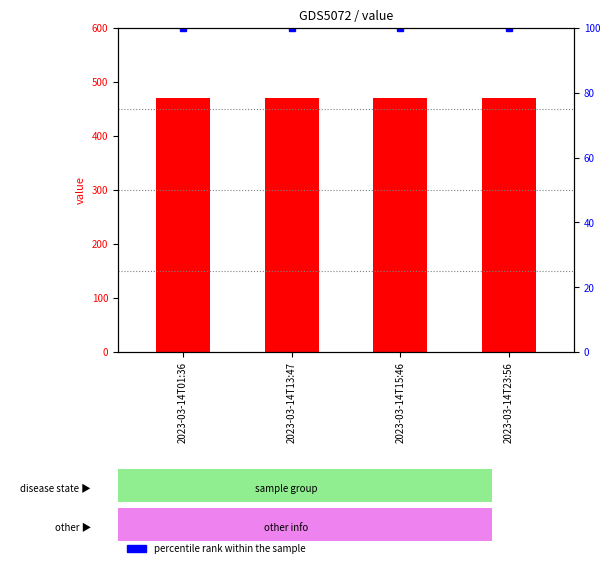

Which series has the largest total across all categories?

count